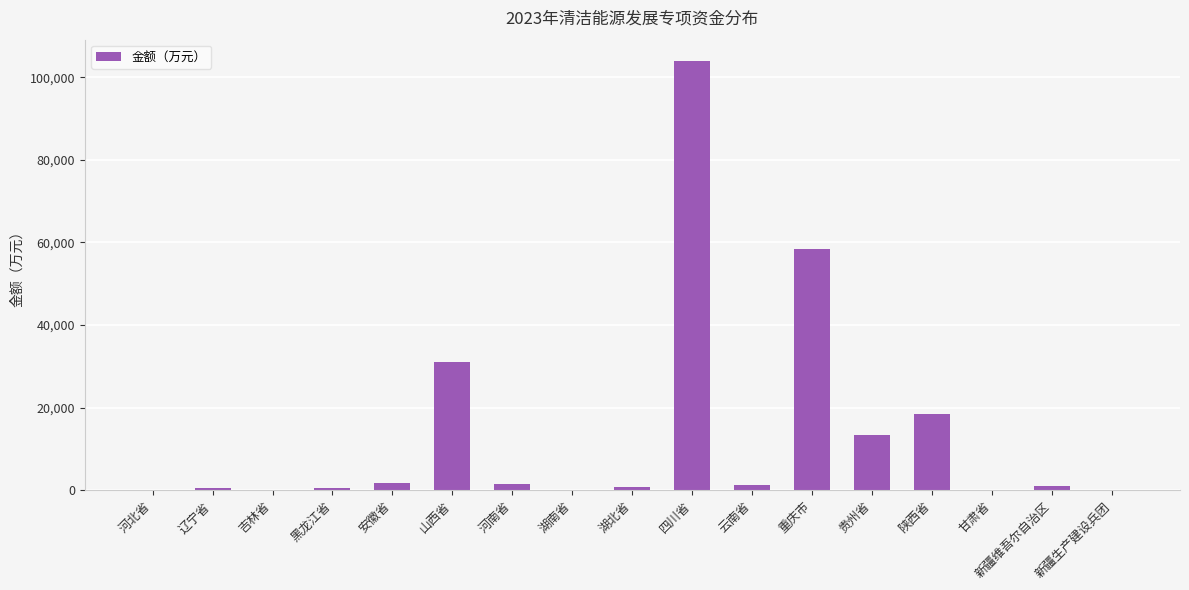

What is the maximum value shown in the chart?

103892